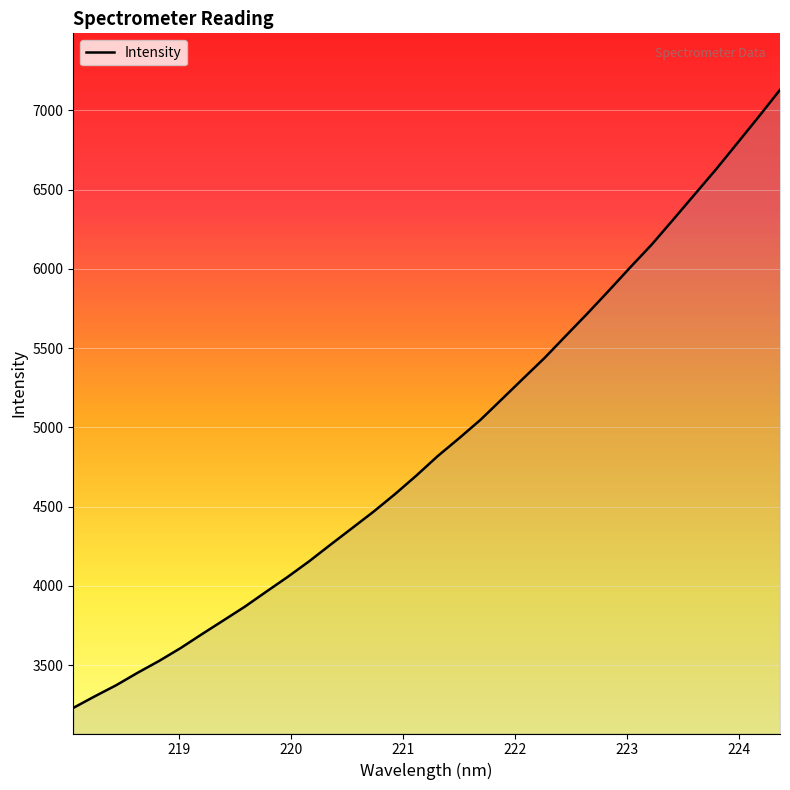

What is the minimum value shown in the chart?

3229.3